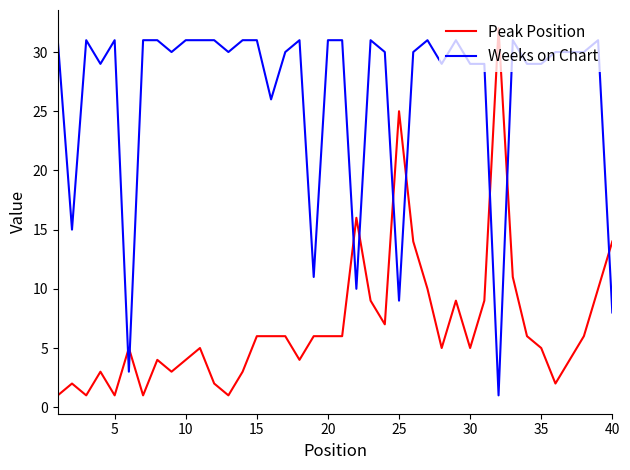

Rank the series by their average value, from lowest to highest.

Peak Position, Weeks on Chart